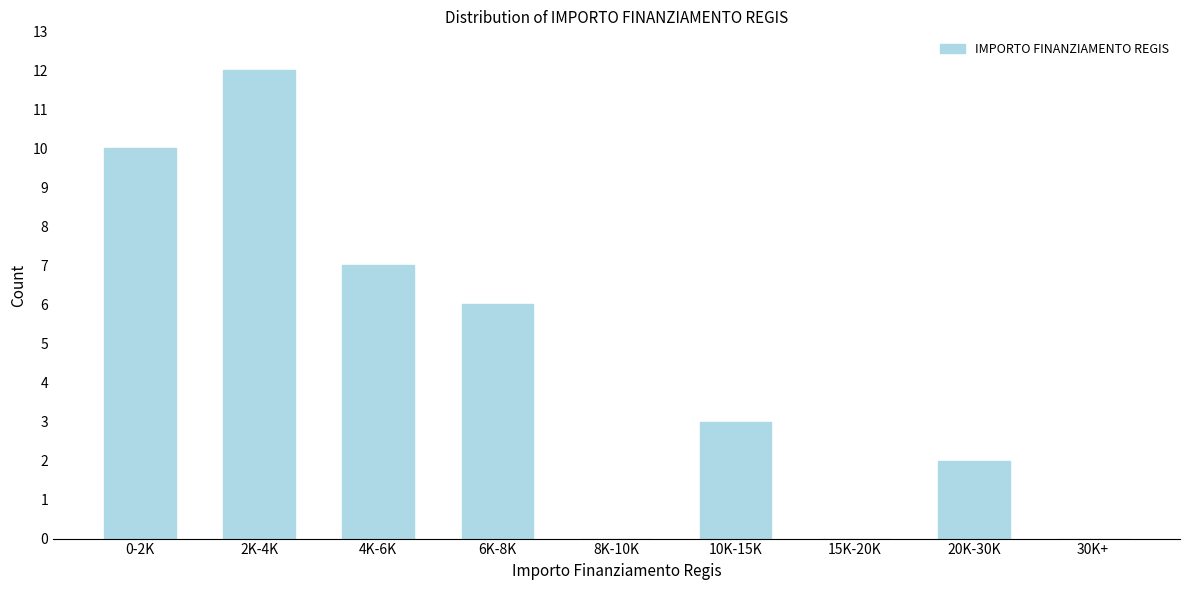

Reading left to right, list all the values displayed in this chart.

0-2K=10	2K-4K=12	4K-6K=7	6K-8K=6	8K-10K=0	10K-15K=3	15K-20K=0	20K-30K=2	30K+=0